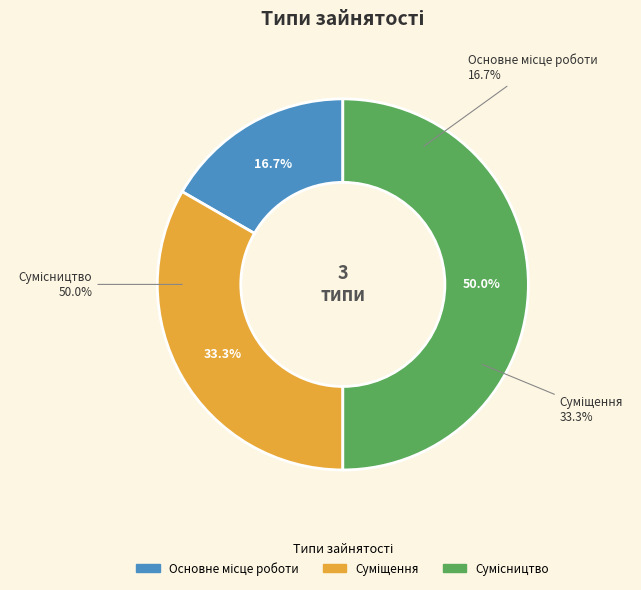

Is there any slice that represents more than half of the pie?

No